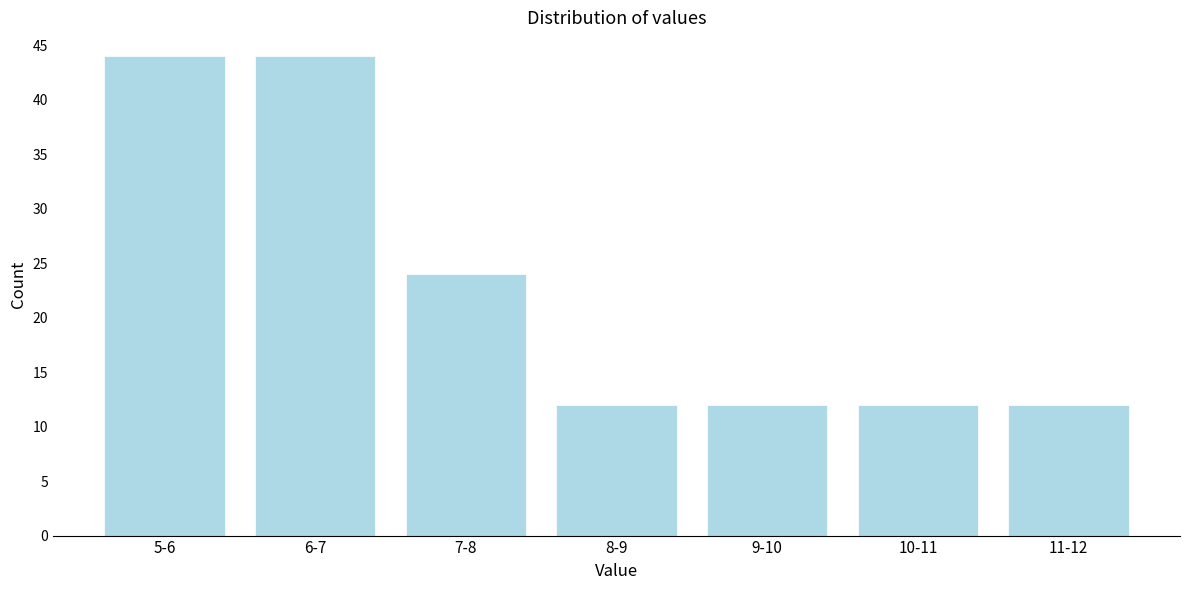

Reading left to right, transcribe all the data shown in this chart.

44	44	24	12	12	12	12